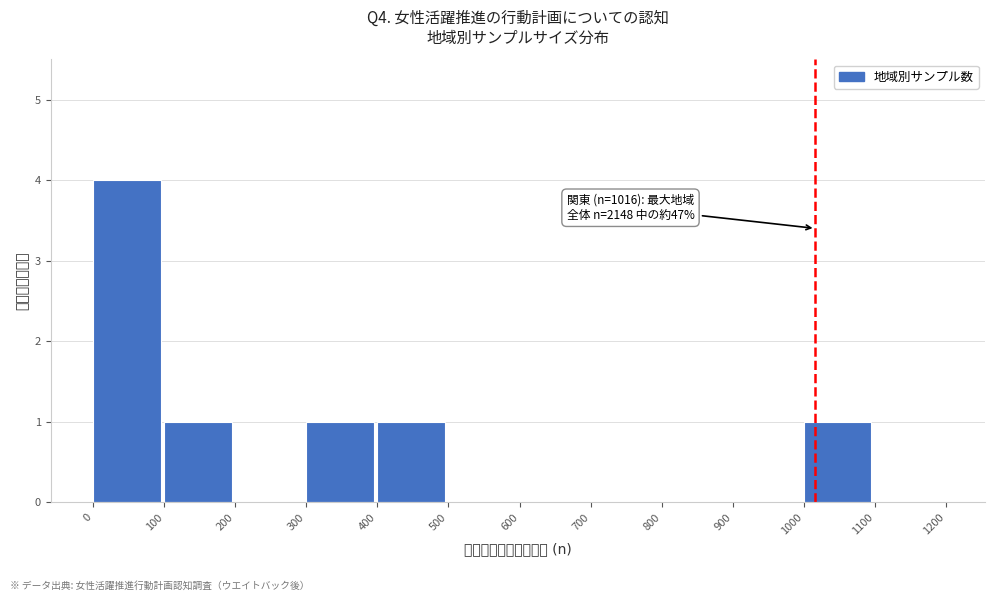

Which range on the x-axis has the tallest bar?

0 to 100